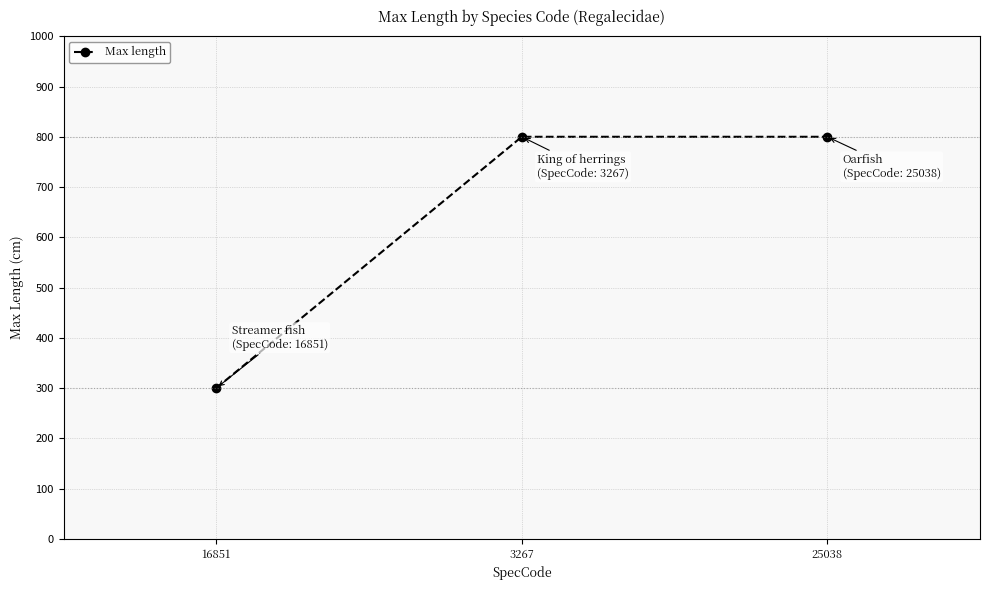

What is the difference between the maximum and minimum values?

500